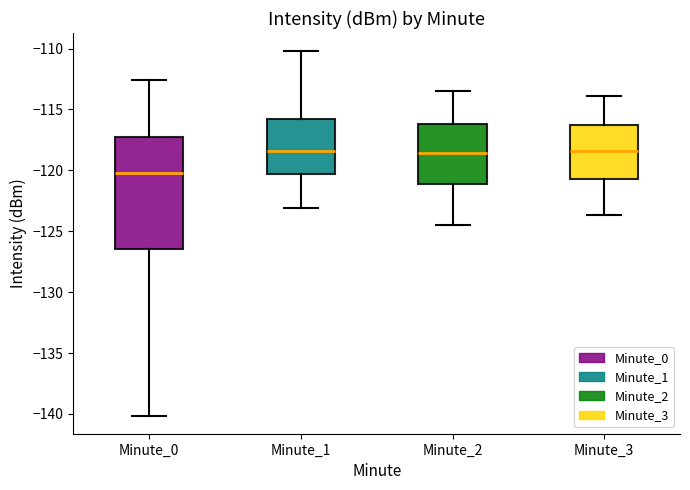

Reading left to right, read every box against the y-axis: the position of its median line, the range the box covers, and the ends of its whiskers. The values are not printed on the chart, so give them approximately, as read against the axis.

Minute_0: median -120.0, box -126.5 to -117.0, whiskers -140.0 to -112.5
Minute_1: median -118.5, box -120.5 to -115.5, whiskers -123.0 to -110.0
Minute_2: median -118.5, box -121.0 to -116.0, whiskers -124.5 to -113.5
Minute_3: median -118.5, box -120.5 to -116.5, whiskers -123.5 to -114.0